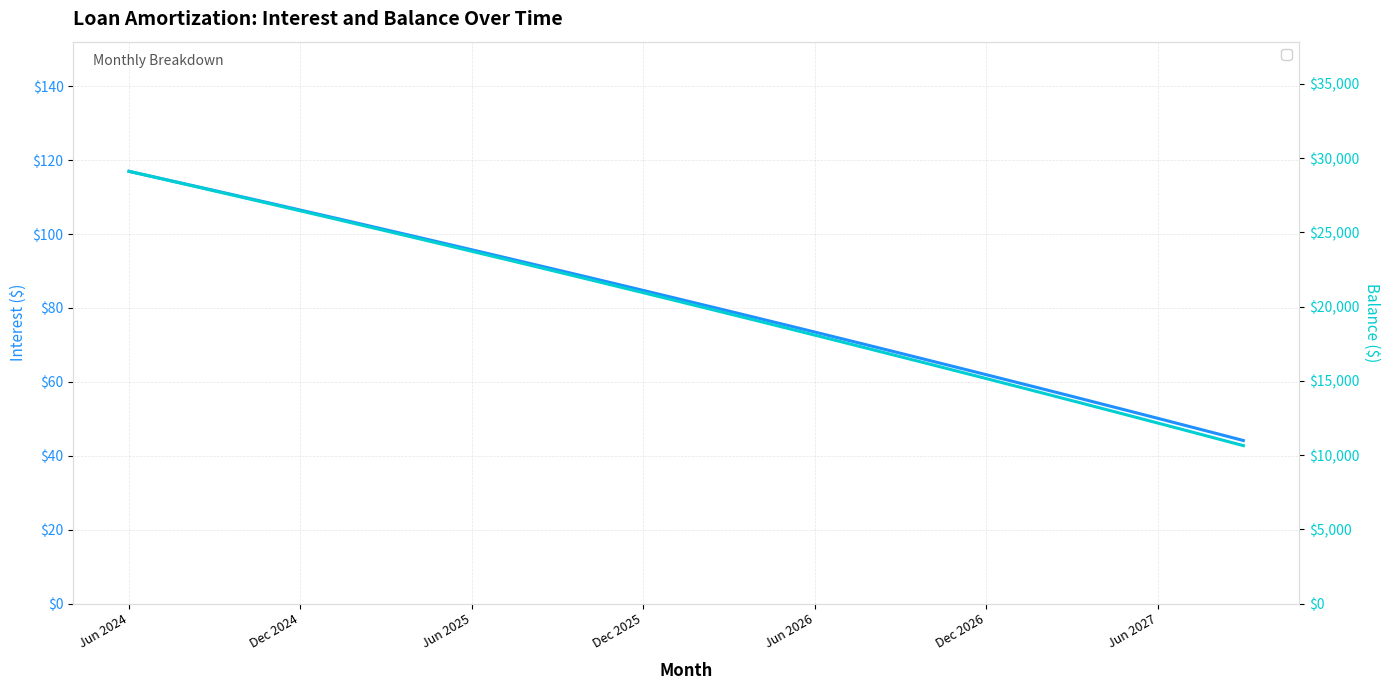

At which category is the sum across all series the highest?

Jun 2024